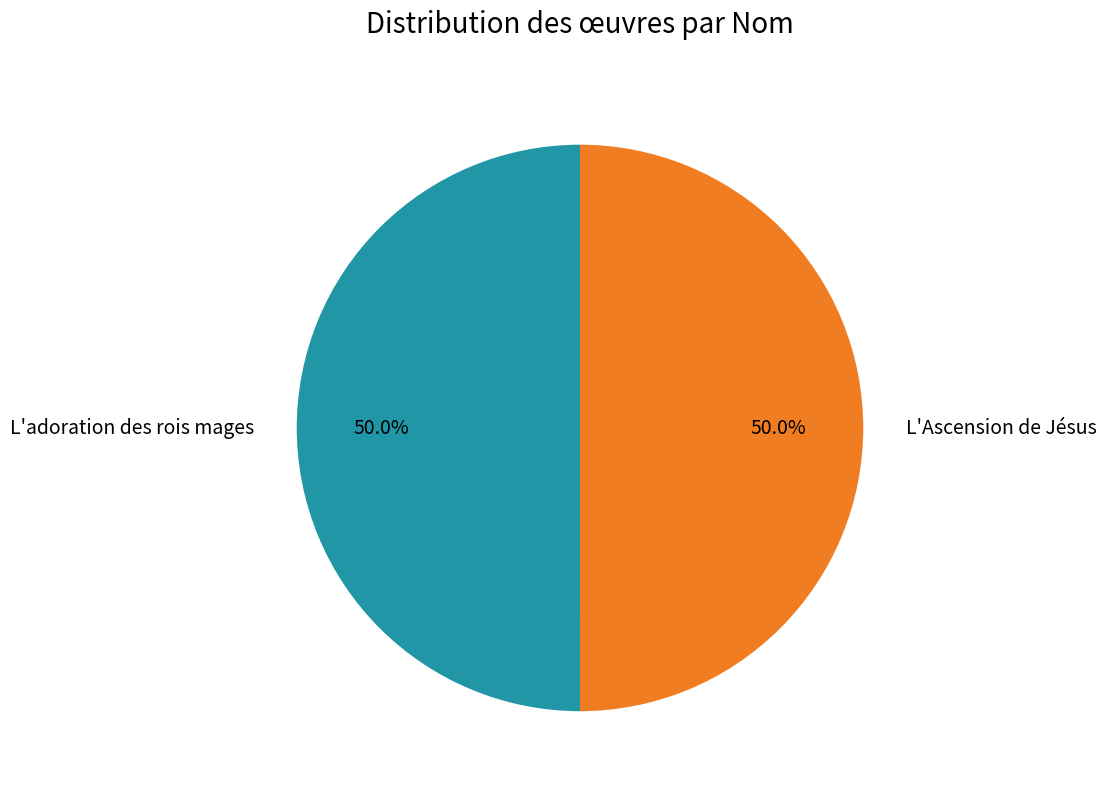

Count the number of slices in the pie.

2